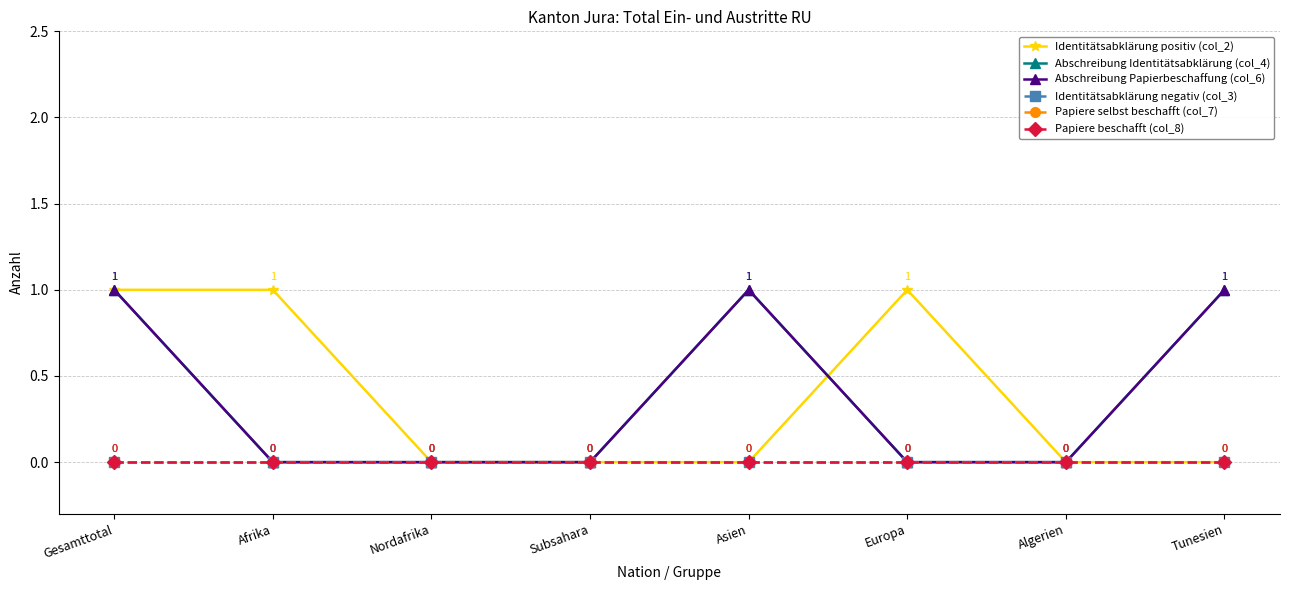

Reading left to right, list all the values displayed in this chart.

Identitätsabklärung positiv (col_2): 1	1	0	0	0	1	0	0
Abschreibung Identitätsabklärung (col_4): 1	0	0	0	1	0	0	1
Abschreibung Papierbeschaffung (col_6): 1	0	0	0	1	0	0	1
Identitätsabklärung negativ (col_3): 0	0	0	0	0	0	0	0
Papiere selbst beschafft (col_7): 0	0	0	0	0	0	0	0
Papiere beschafft (col_8): 0	0	0	0	0	0	0	0